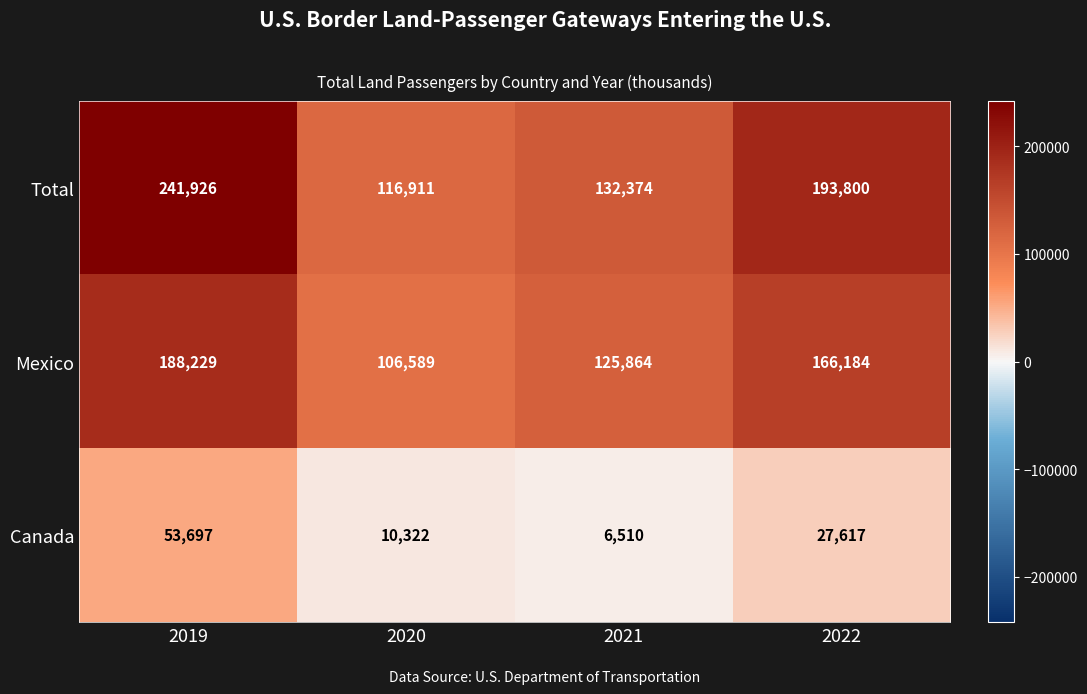

Rank the series by their maximum value, from highest to lowest.

Total, Mexico, Canada